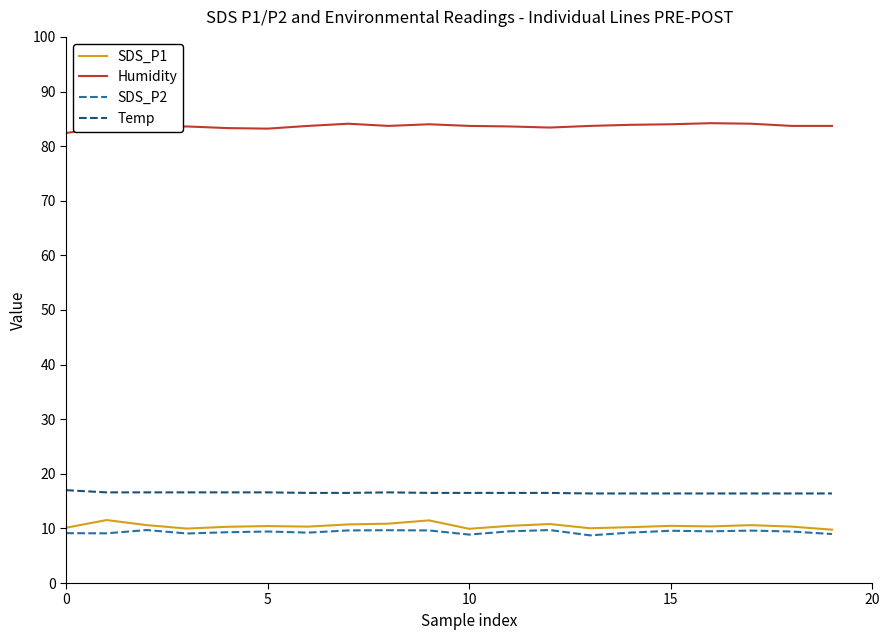

What is the difference between the maximum and second lowest values in the SDS_P2 series?

0.8